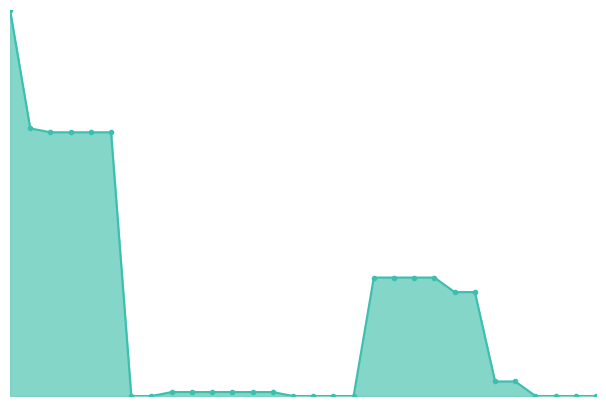

Is this an area chart (filled region under the line)?

Yes